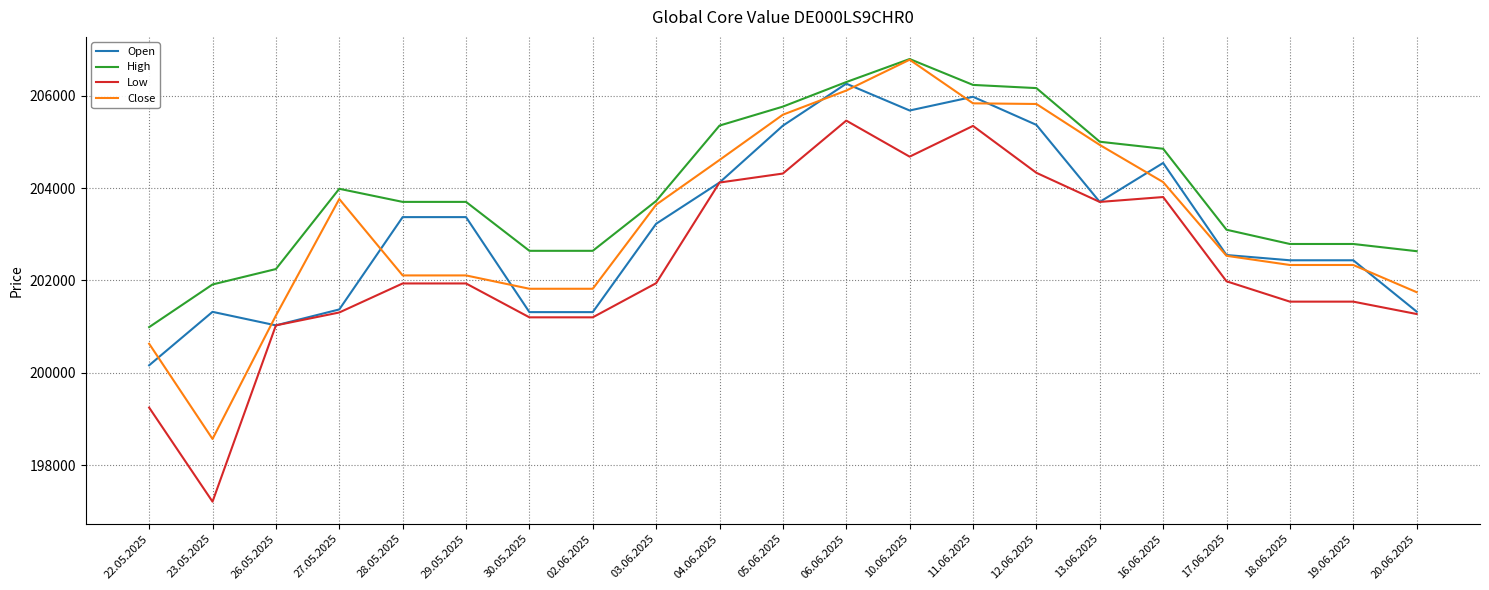

Is the value of High at 30.05.2025 greater than the value of Close at 18.06.2025?

Yes